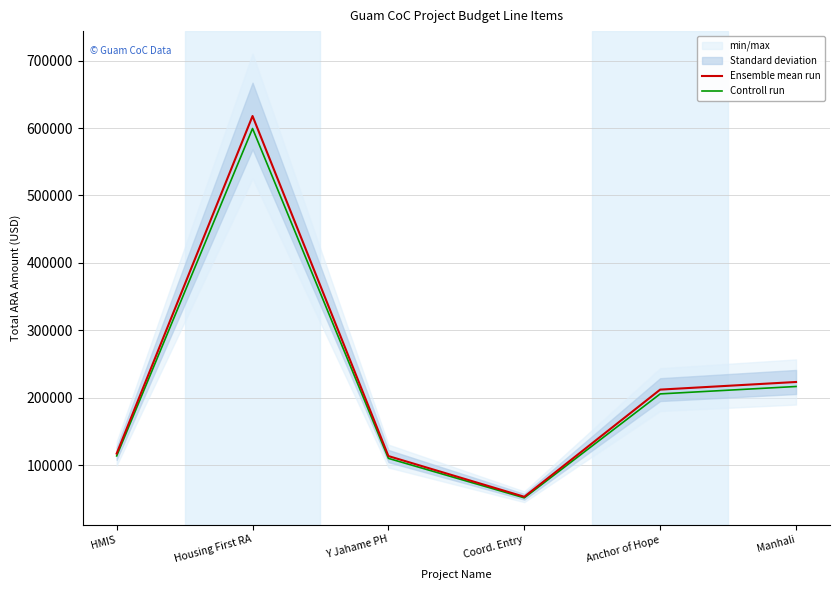

Rank the categories by Controll run value from highest to lowest.

Housing First RA, Manhali, Anchor of Hope, HMIS, Y Jahame PH, Coord. Entry